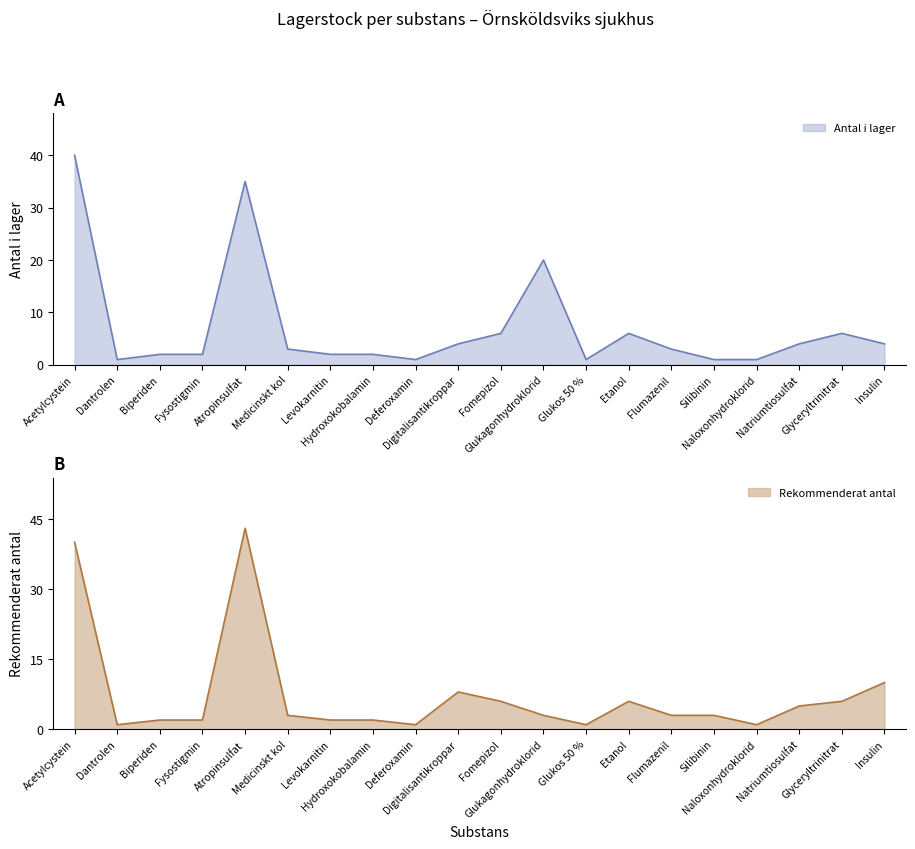

Reading left to right, what are all the values shown in this chart?

Antal i lager: Acetylcystein=40	Dantrolen=1	Biperiden=2	Fysostigmin=2	Atropinsulfat=35	Medicinskt kol=3	Levokarnitin=2	Hydroxokobalamin=2	Deferoxamin=1	Digitalisantikroppar=4	Fomepizol=6	Glukagonhydroklorid=20	Glukos 50 %=1	Etanol=6	Flumazenil=3	Silibinin=1	Naloxonhydroklorid=1	Natriumtiosulfat=4	Glyceryltrinitrat=6	Insulin=4
Rekommenderat antal: Acetylcystein=40	Dantrolen=1	Biperiden=2	Fysostigmin=2	Atropinsulfat=43	Medicinskt kol=3	Levokarnitin=2	Hydroxokobalamin=2	Deferoxamin=1	Digitalisantikroppar=8	Fomepizol=6	Glukagonhydroklorid=3	Glukos 50 %=1	Etanol=6	Flumazenil=3	Silibinin=3	Naloxonhydroklorid=1	Natriumtiosulfat=5	Glyceryltrinitrat=6	Insulin=10